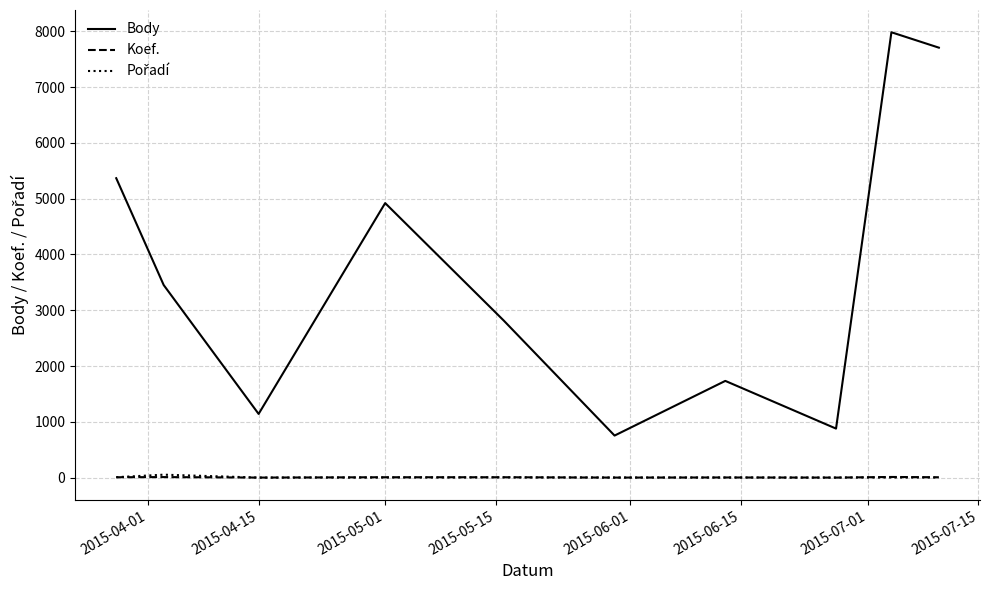

Which series has the largest total across all categories?

Body